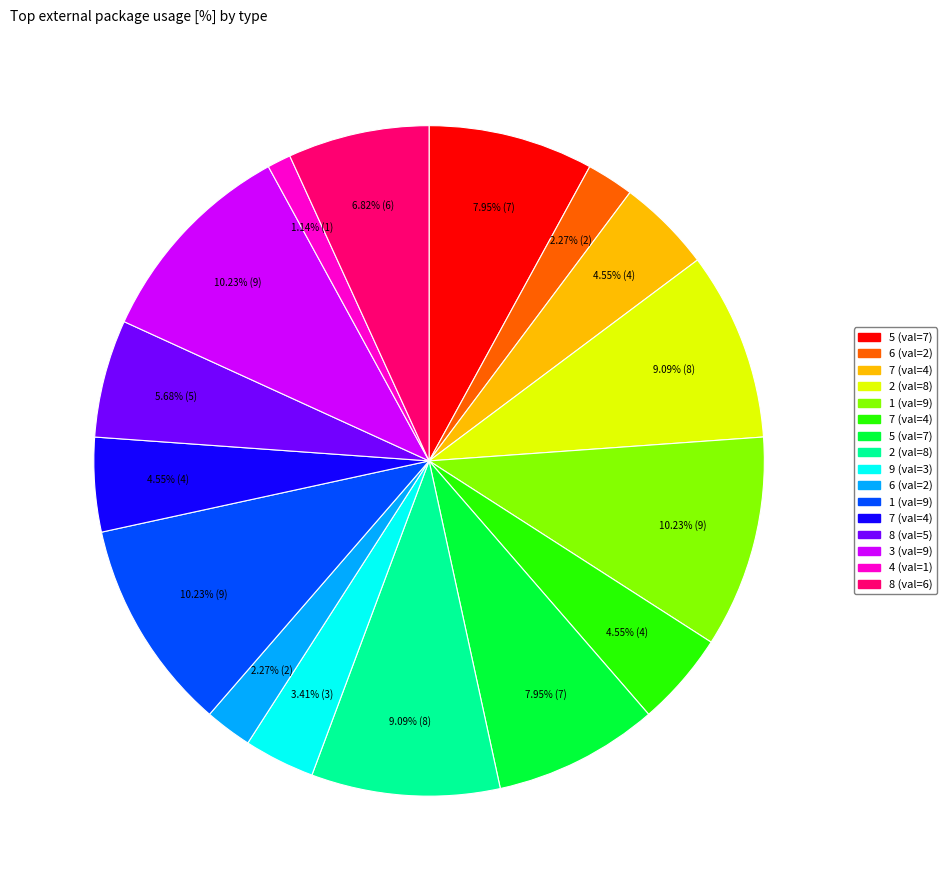

How many slices are in this pie chart?

16